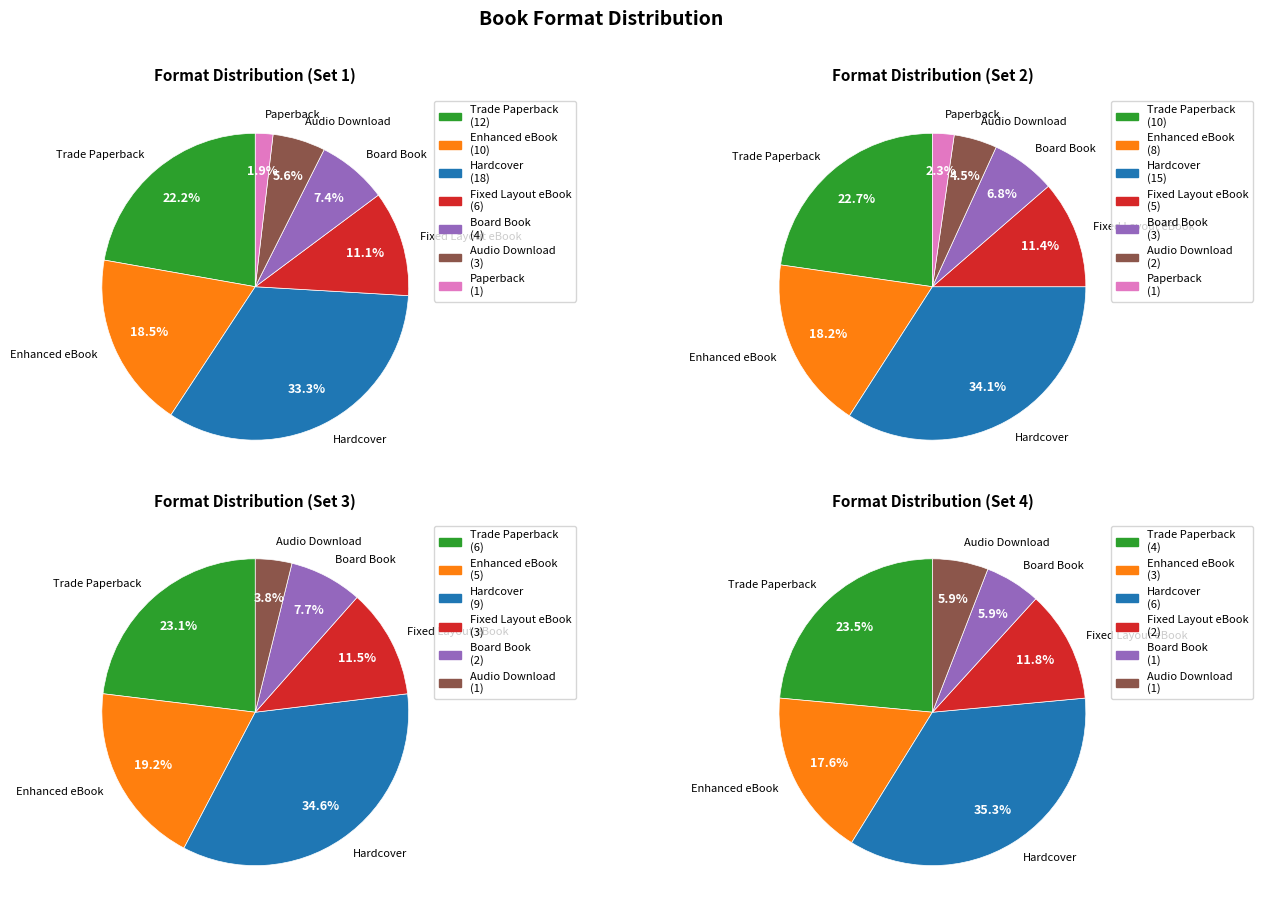

Is the sum of Audio Download and Paperback greater than half?

No